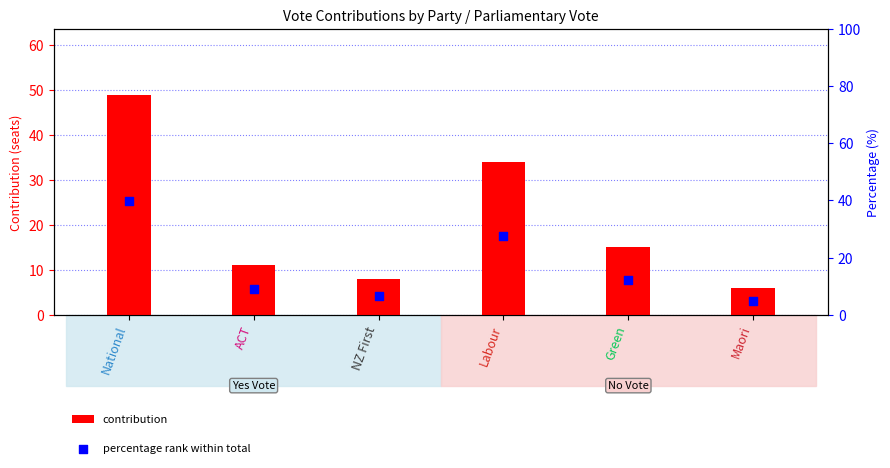

Which series has the largest Y range (max minus min)?

contribution